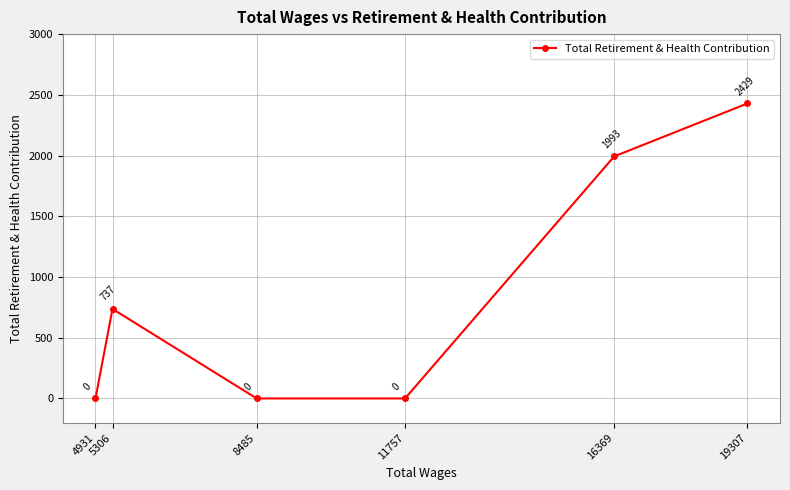

Where is the first local maximum?

5306